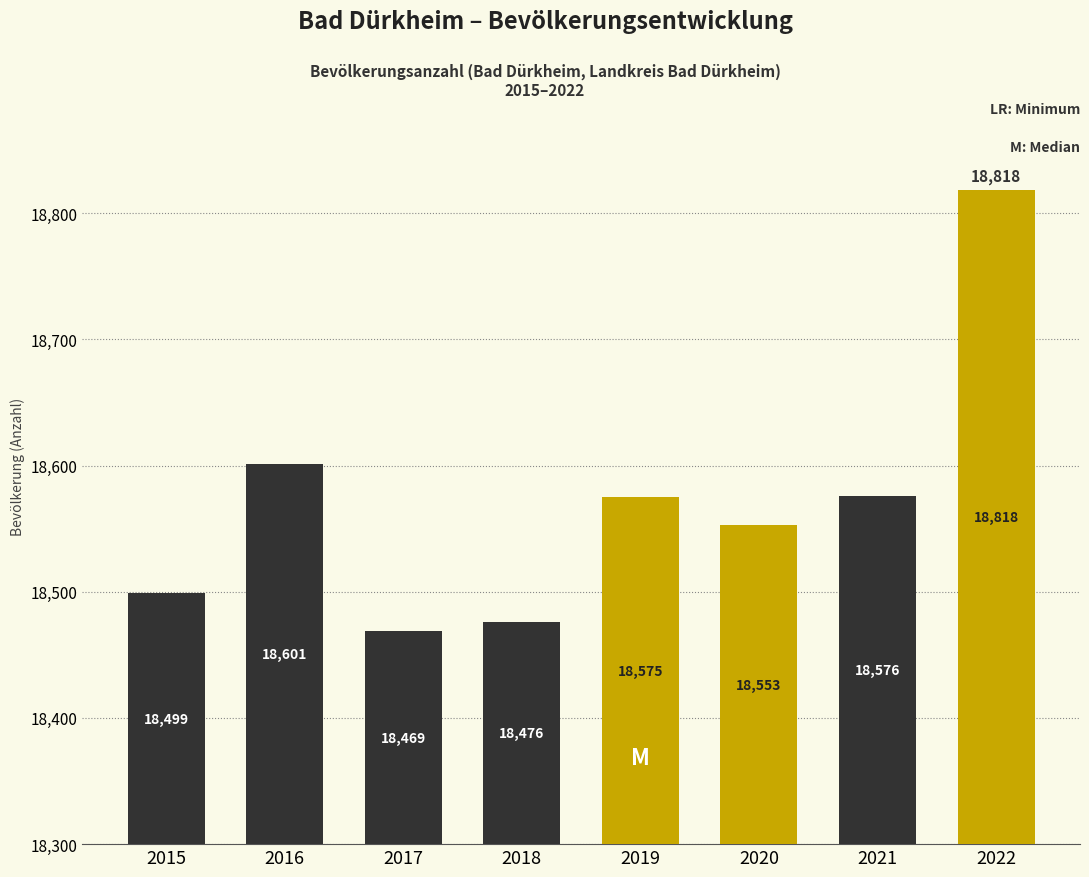

Reading left to right, extract all data points from this chart.

18499	18601	18469	18476	18575	18553	18576	18818